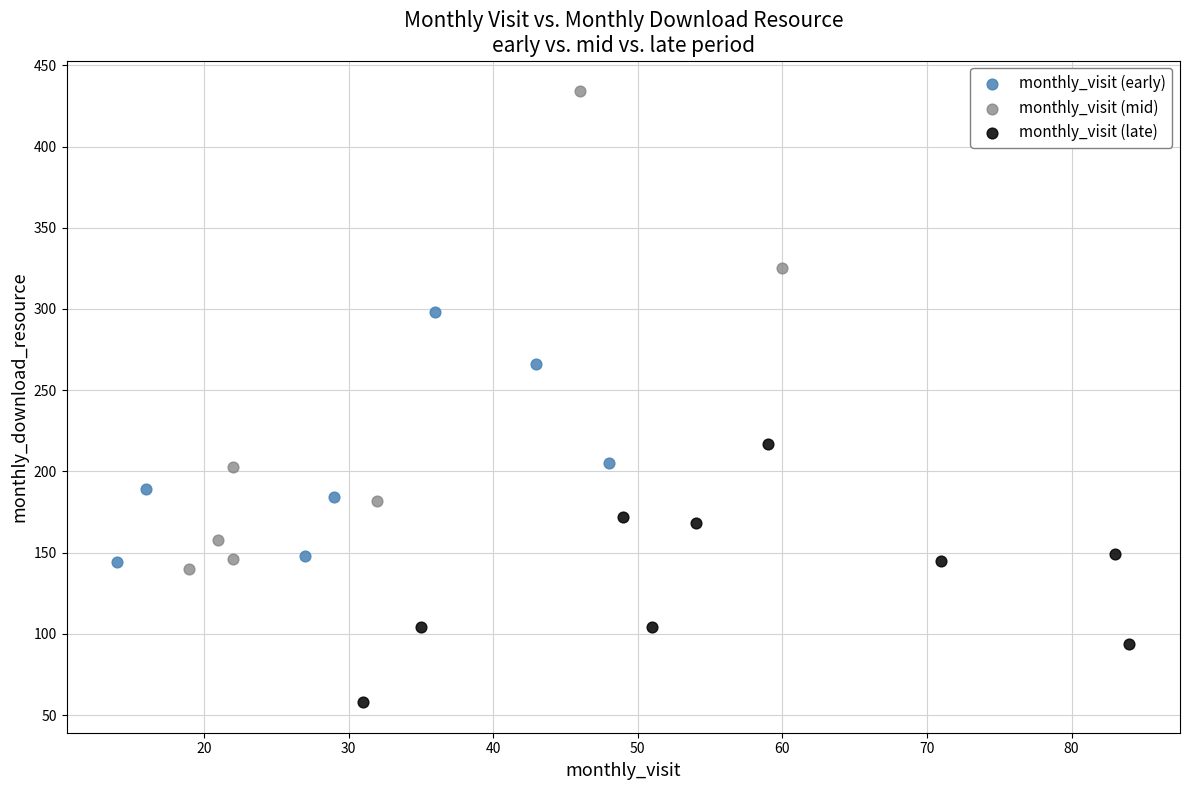

Which series contains the lowest Y value?

monthly_visit (late)